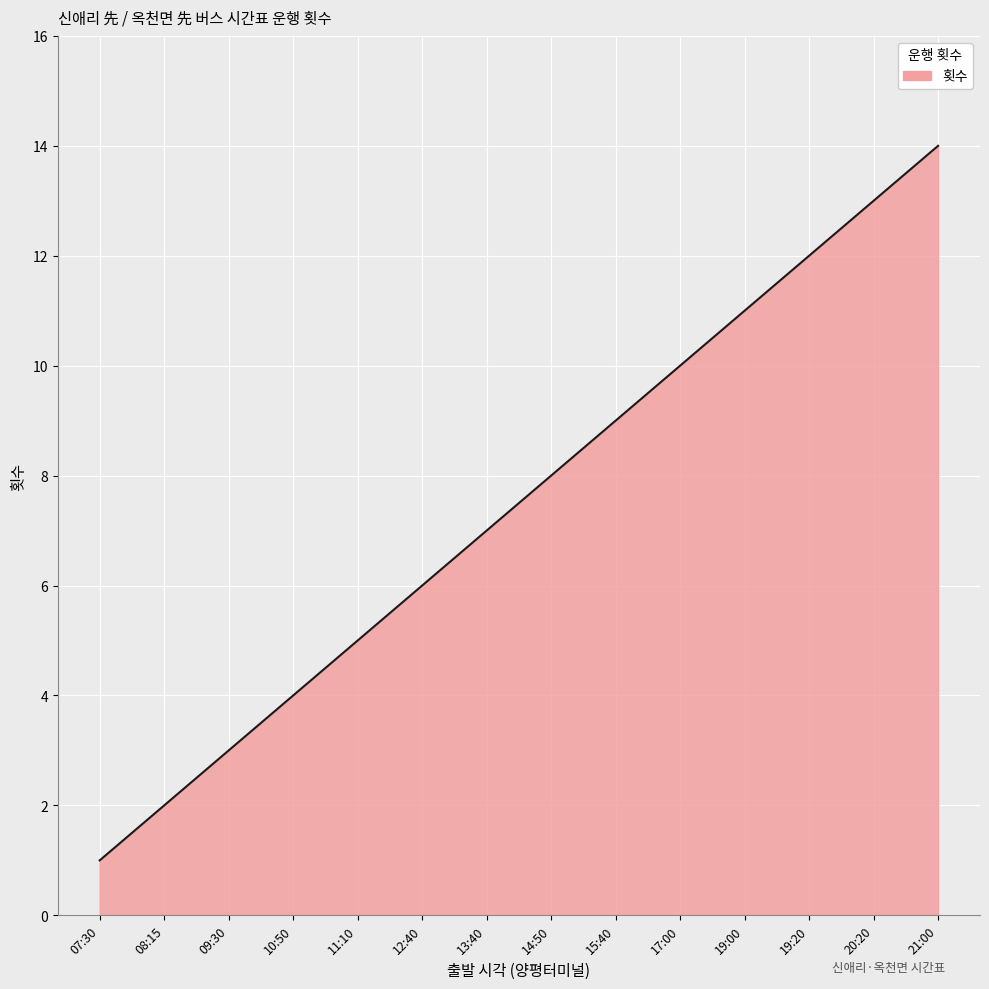

What is the difference between the maximum and minimum values?

13.0